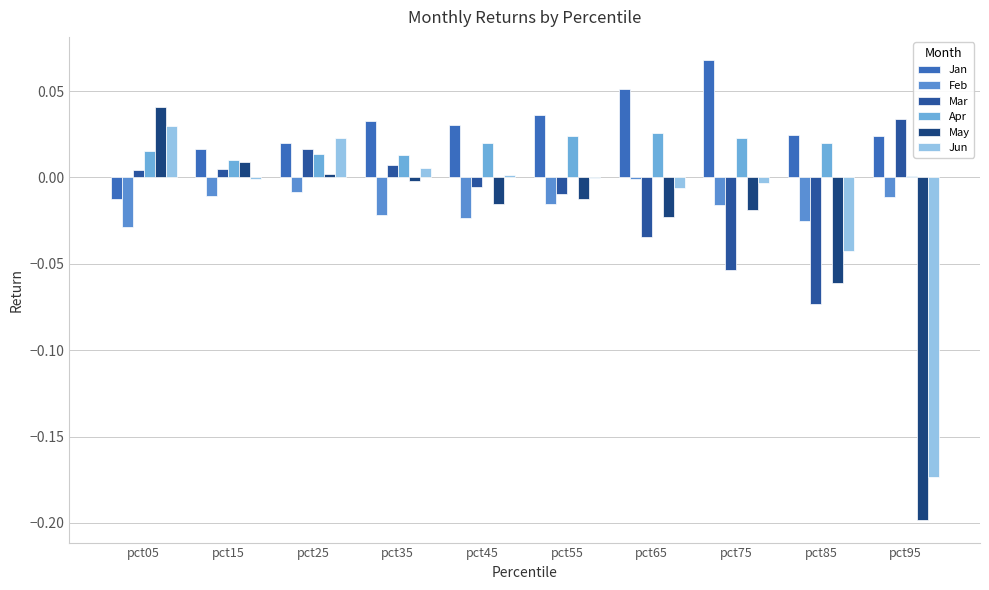

What is the total value across all series at pct95?

-0.3